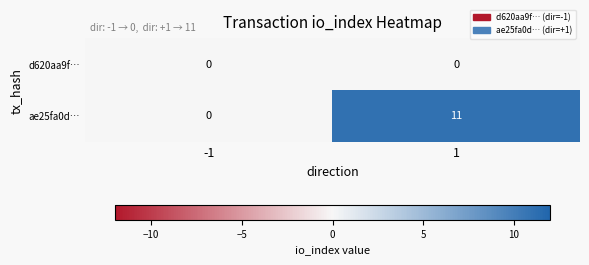

What is the total value across all series at 1?

11